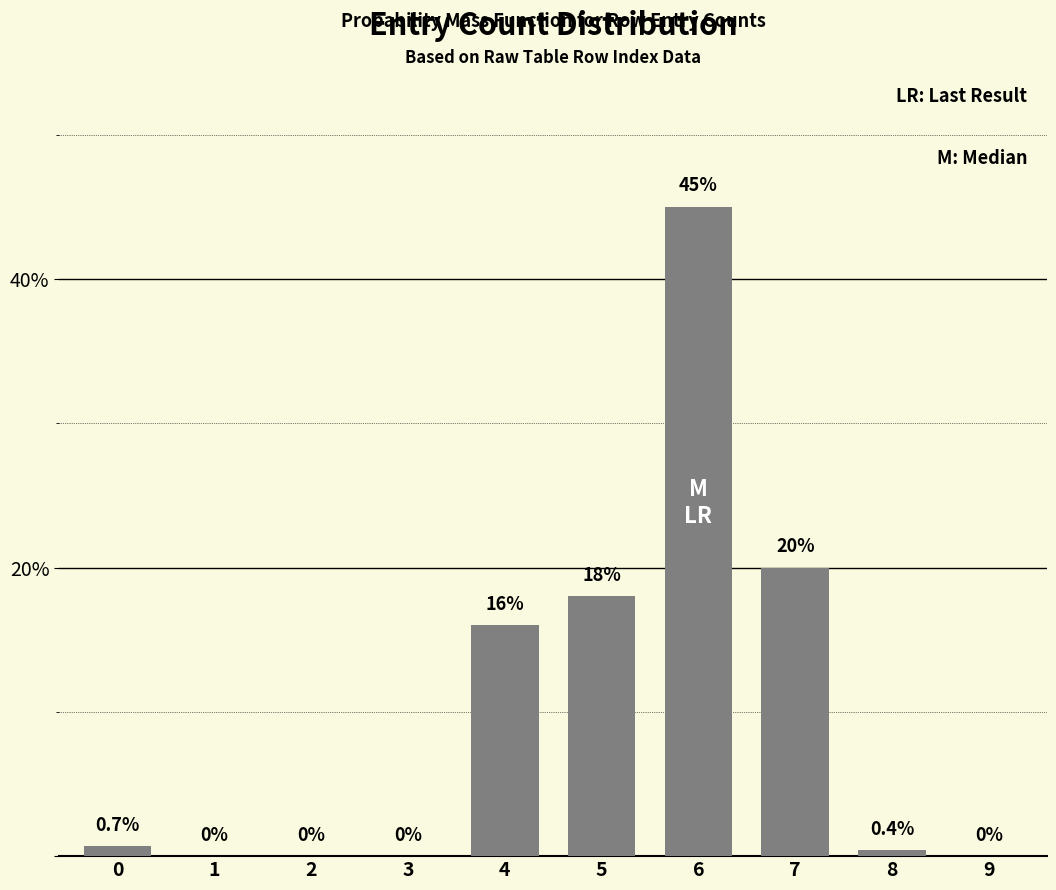

Reading left to right, list all the values displayed in this chart.

0=0.7	1=0.0	2=0.0	3=0.0	4=16.0	5=18.0	6=45.0	7=20.0	8=0.4	9=0.0